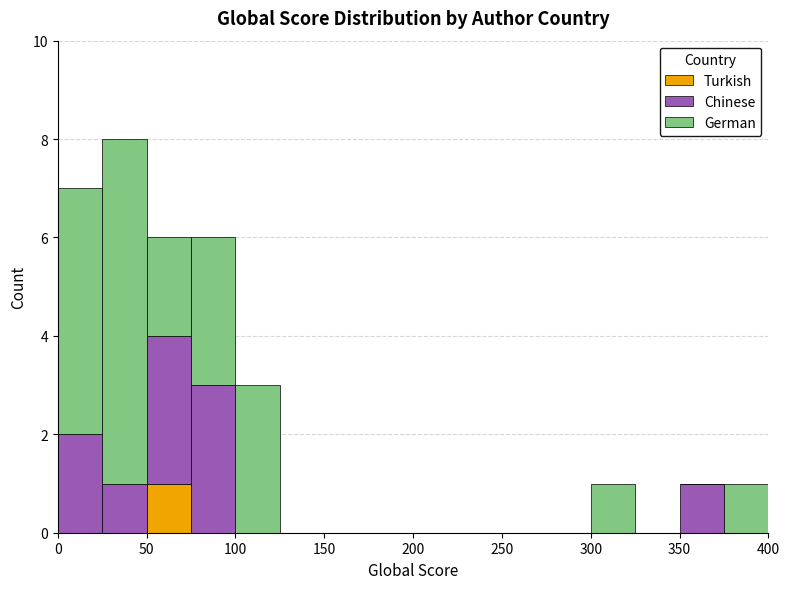

What is the total height of the stacked bar covering 350 to 375 on the x-axis? The values are not printed on the chart, so give them approximately, as read against the axis.

1